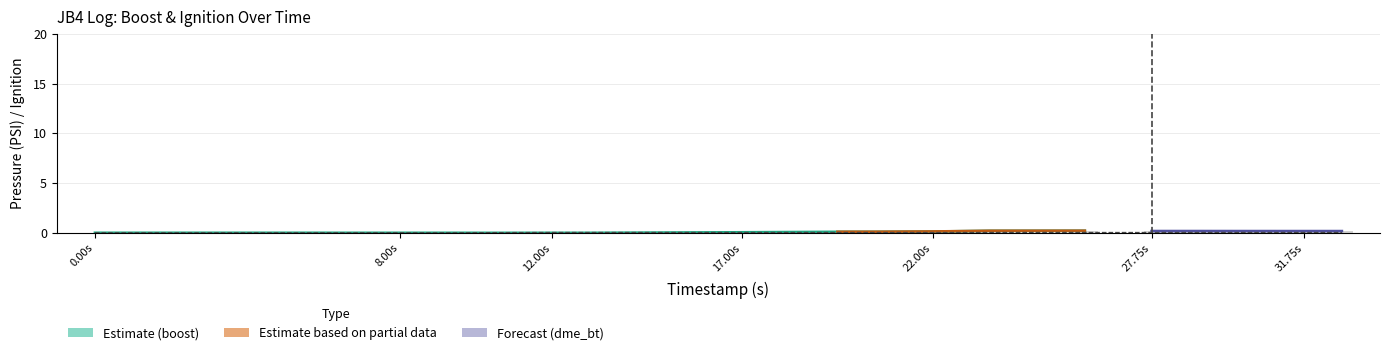

Which series has the largest total across all categories?

dme_bt